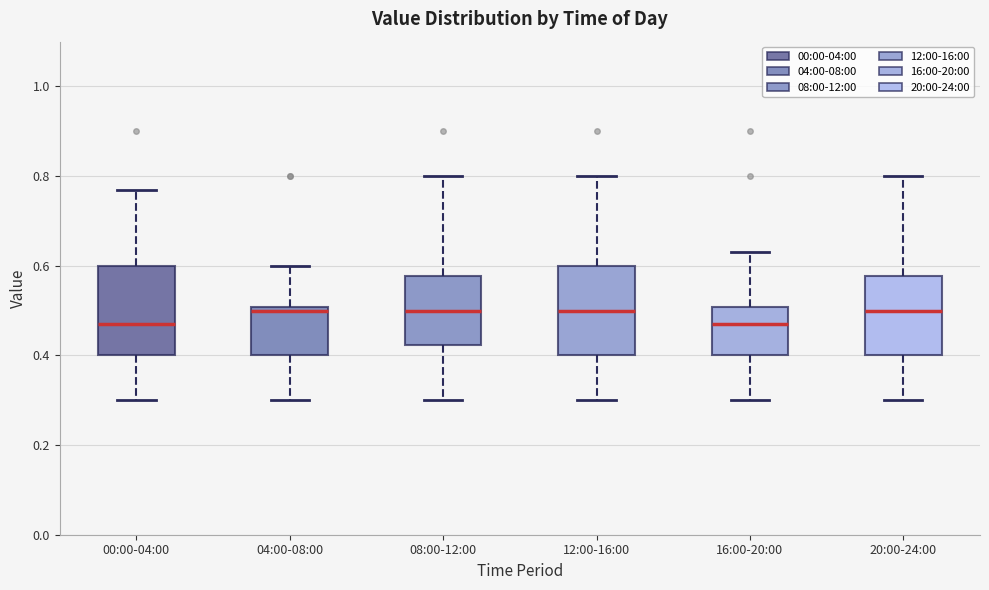

Where does the lower whisker of the box for 04:00-08:00 end on the y-axis? The values are not printed on the chart, so give them approximately, as read against the axis.

0.30